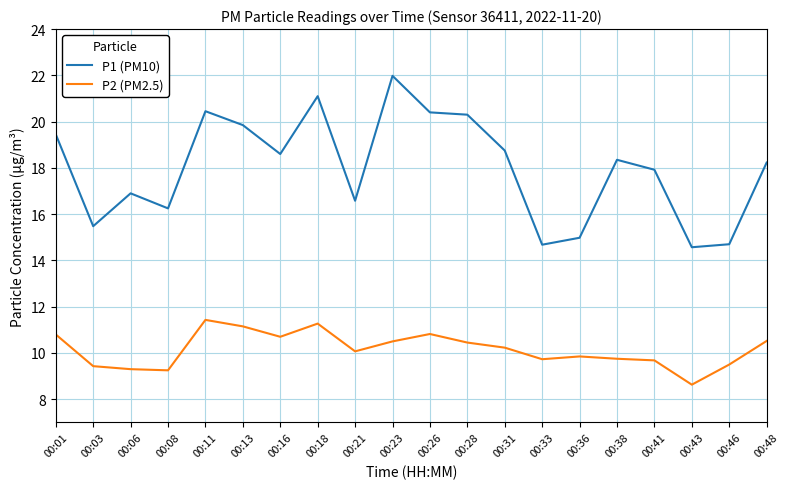

True or false: P2 (PM2.5) and P1 (PM10) cross at least once.

False